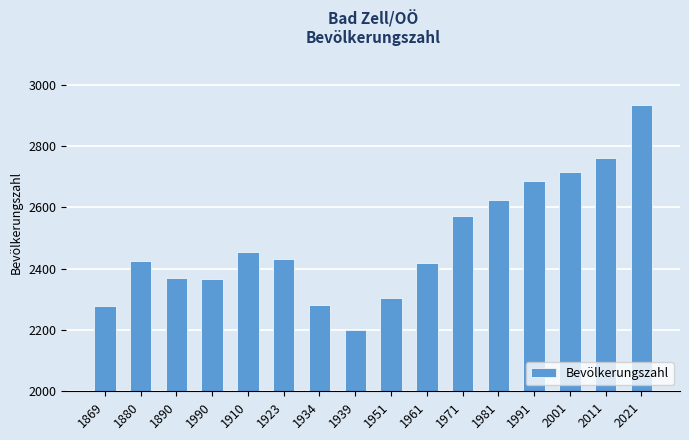

What position from the right is 1880?

15